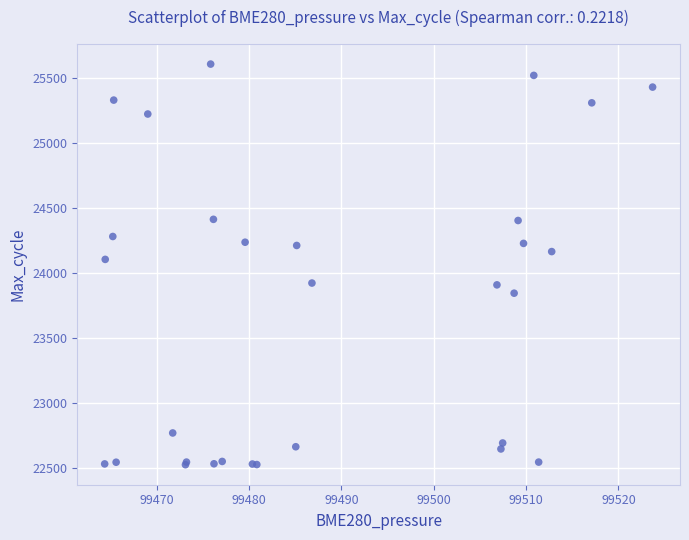

What Y value in the scatter plot is closest to 24068?

24107